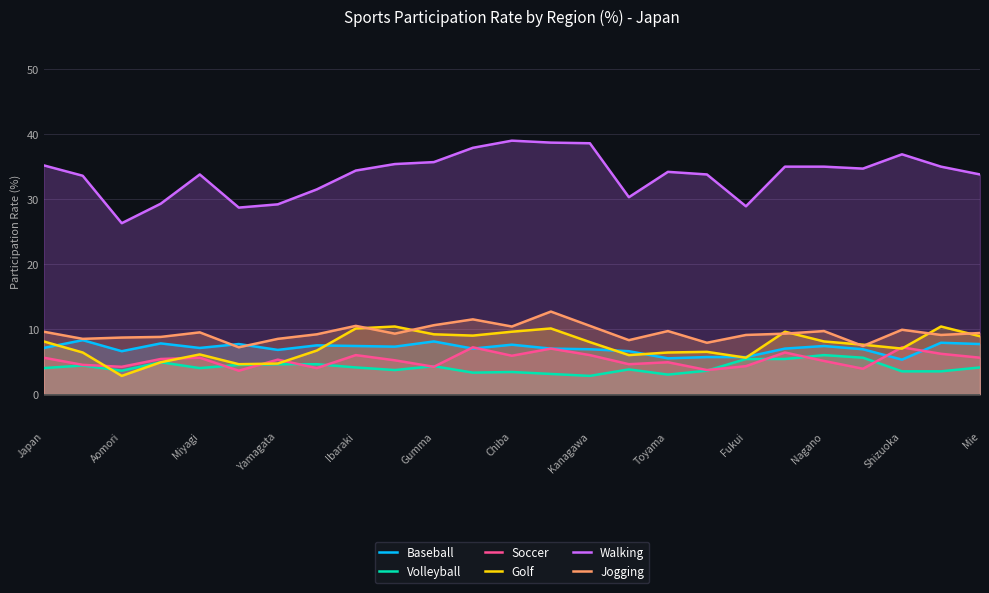

Which series has the widest spread of values?

Walking